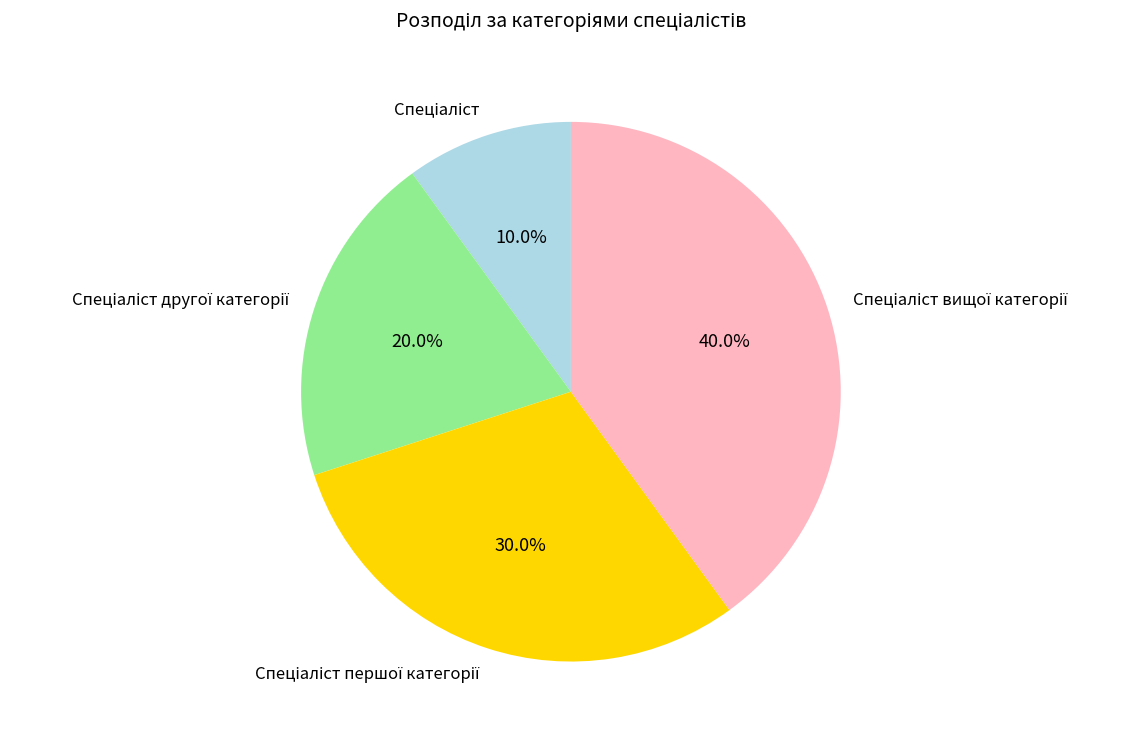

Is there a majority slice in this chart?

No